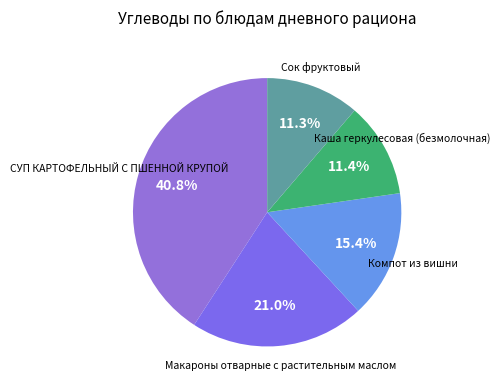

Approximately how many times larger is the value at Макароны отварные с растительным маслом compared to Сок фруктовый?

1.9